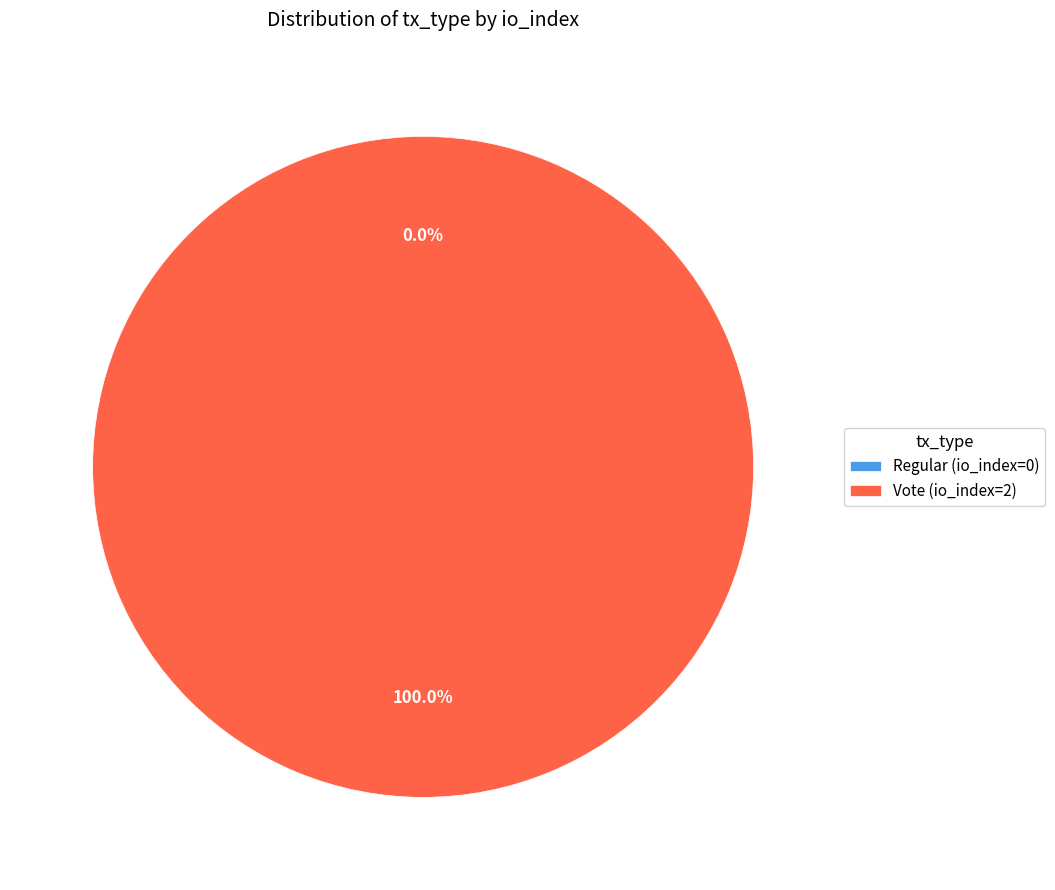

Count the number of slices in the pie.

2